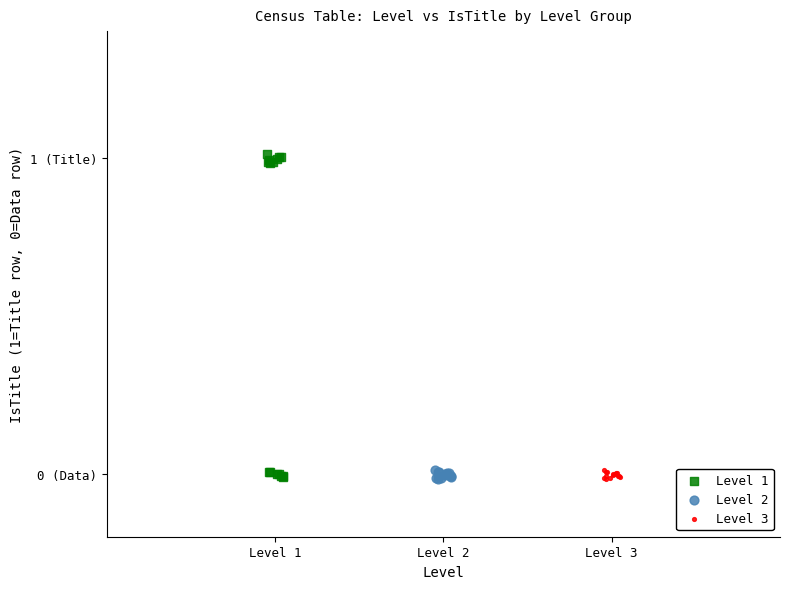

What are all the series names shown in the legend?

Level 1, Level 2, Level 3